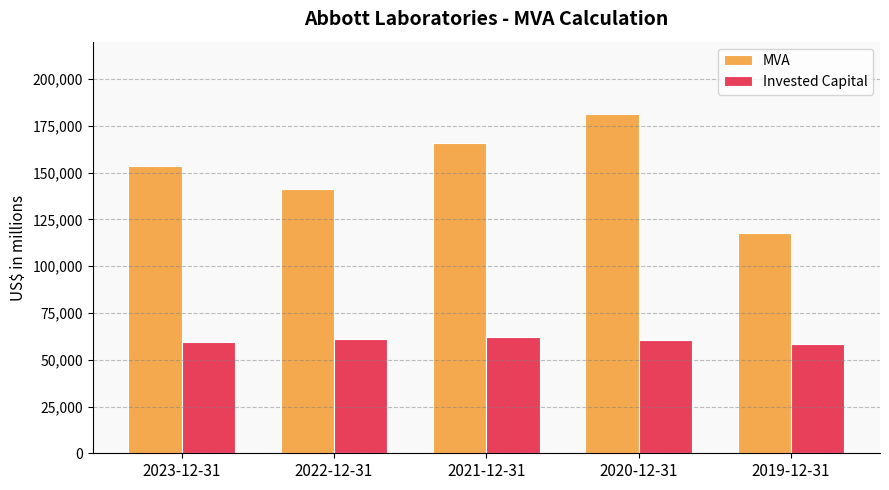

What is the label of the 5th bar from the right?

2023-12-31